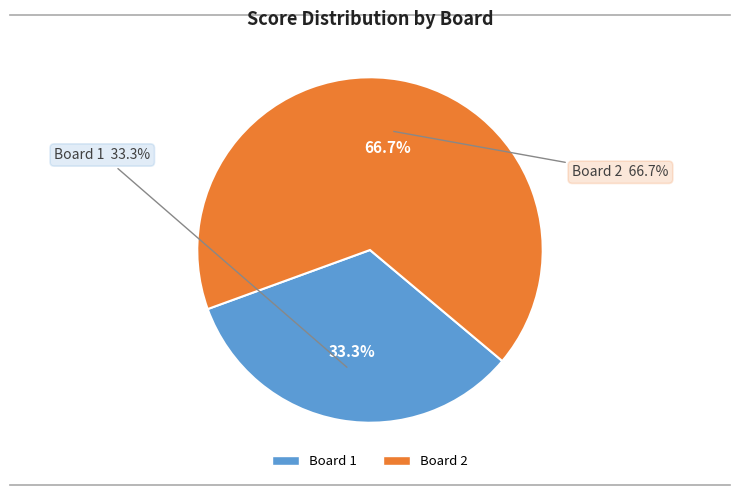

To the nearest percent, what percentage of the pie is Board 2?

67%